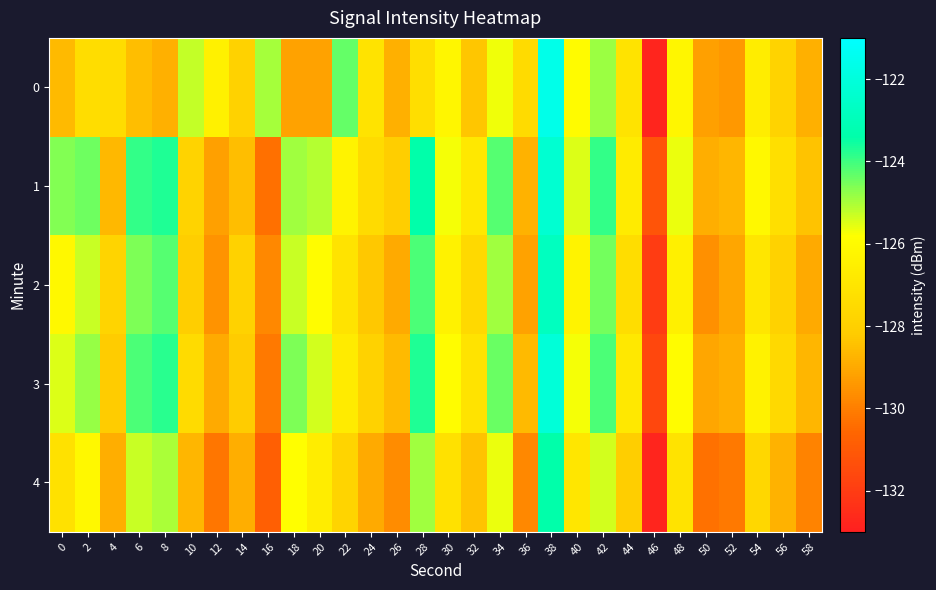

What is the spread (max minus min) of values at 24?

1.9